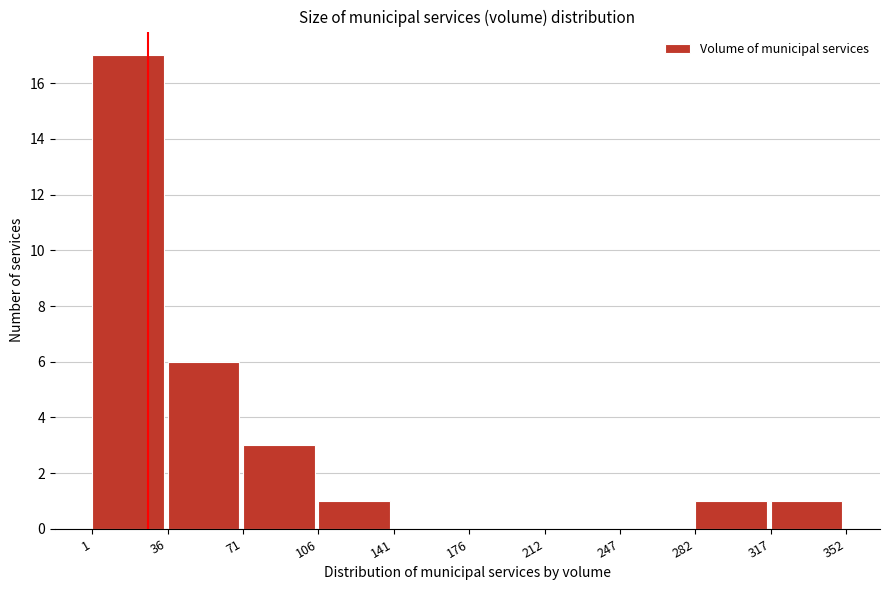

What is the height of the bar covering 71 to 106 on the x-axis? The values are not printed on the chart, so give them approximately, as read against the axis.

3